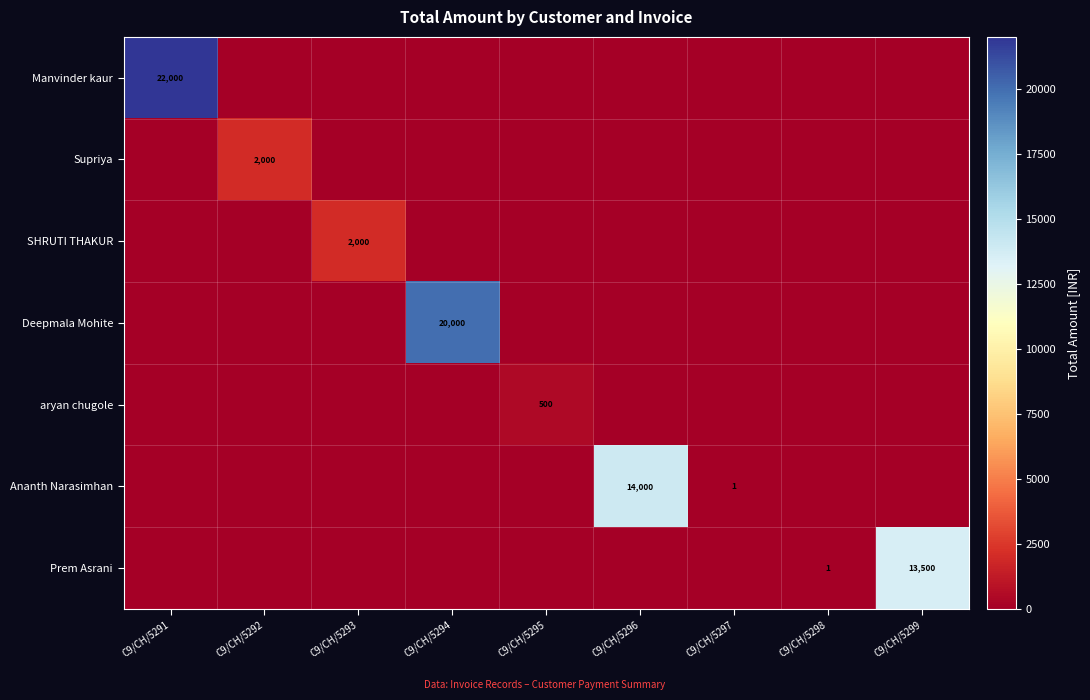

Which has a higher value, C9/CH/5293 or C9/CH/5298?

C9/CH/5293